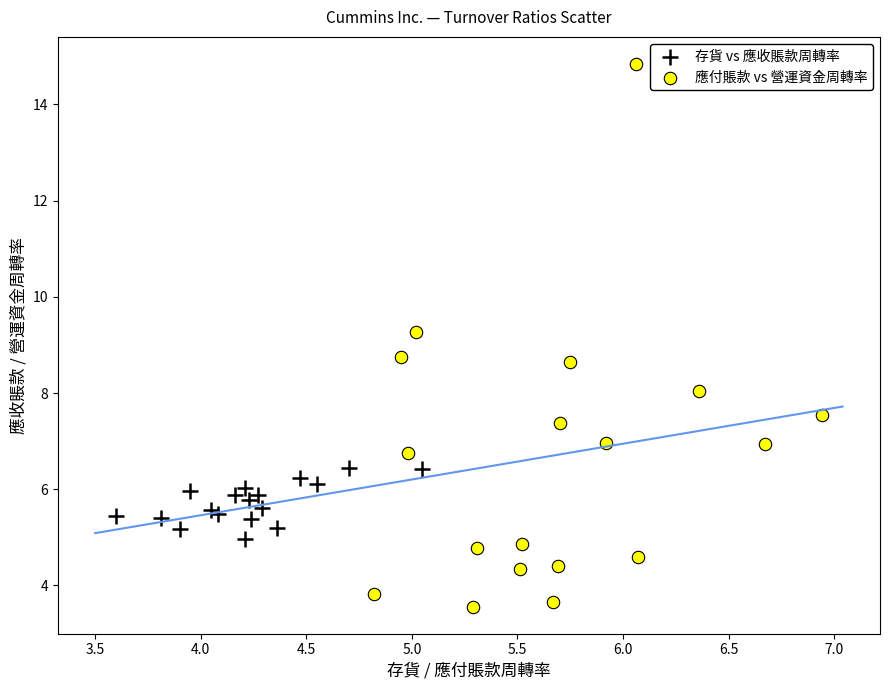

Which series reaches the minimum Y coordinate?

應付賬款 vs 營運資金周轉率